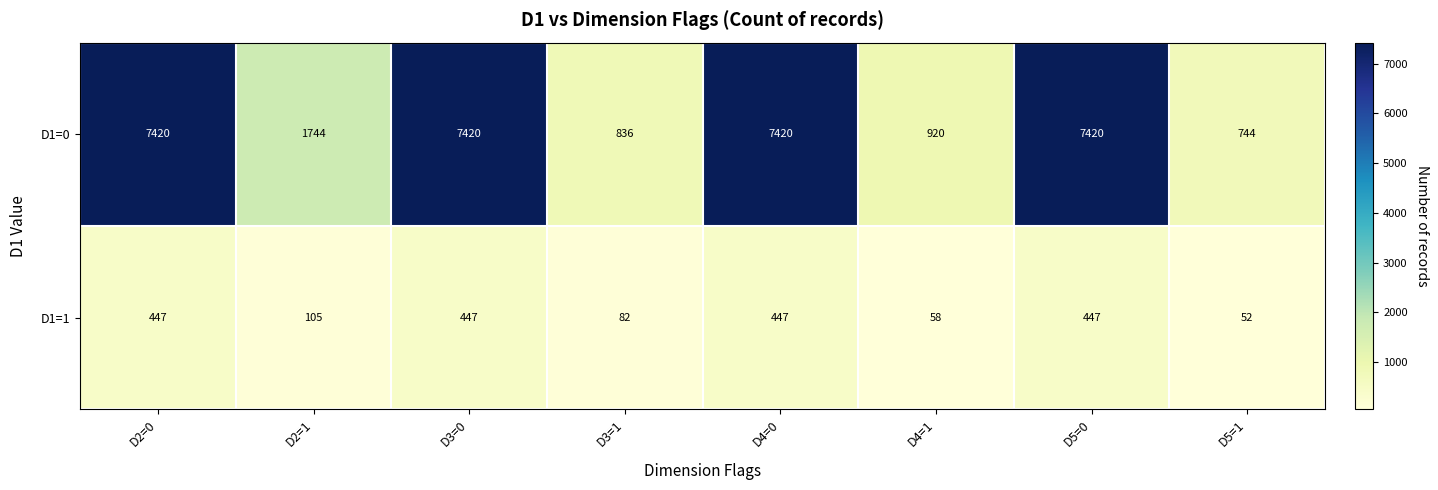

Which series has the widest spread of values?

D1=0